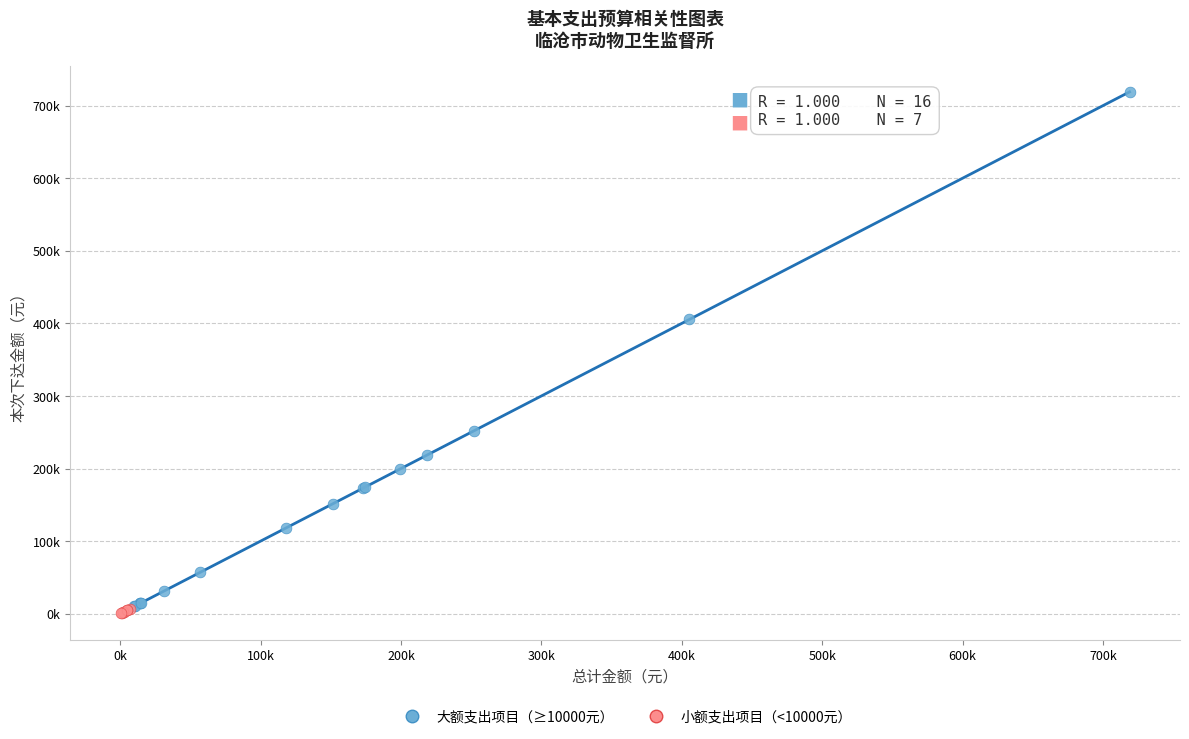

Which series contains the lowest Y value?

小额支出项目（<10000元）